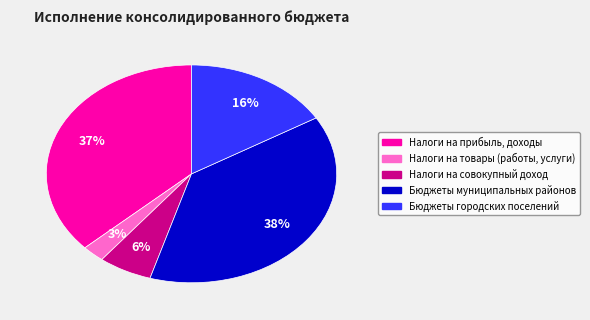

To the nearest percent, what is the average slice percentage?

20%